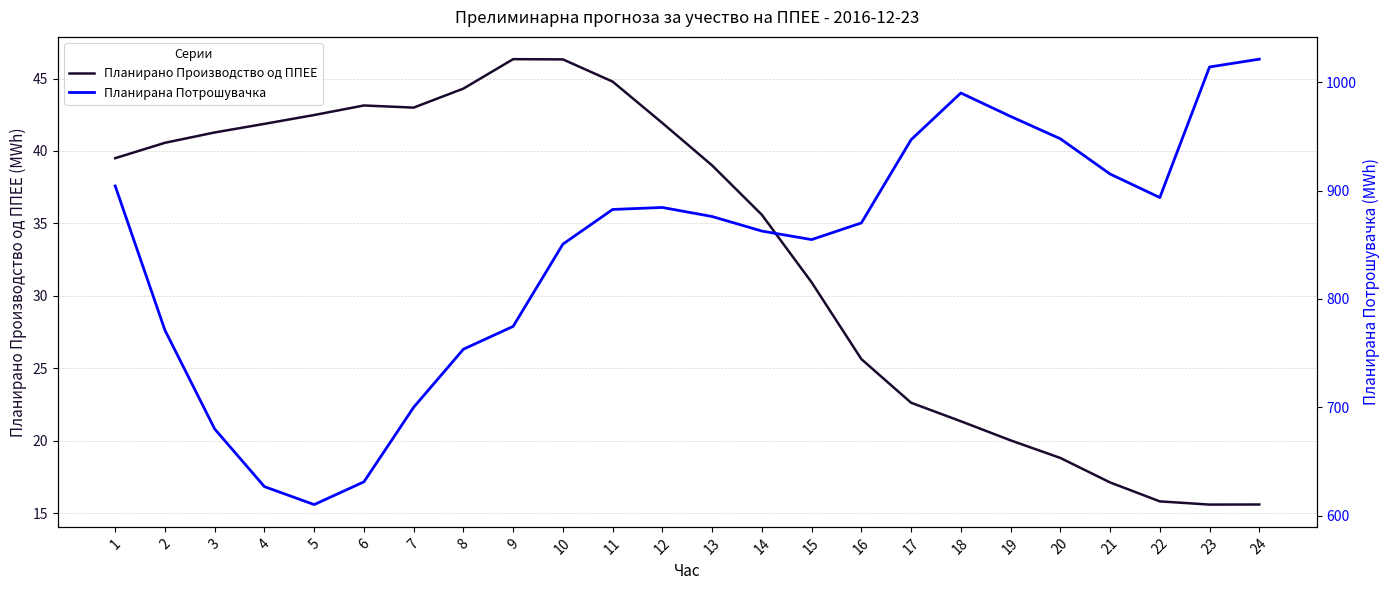

What is the sum of all Планирана Потрошувачка values?

20230.9